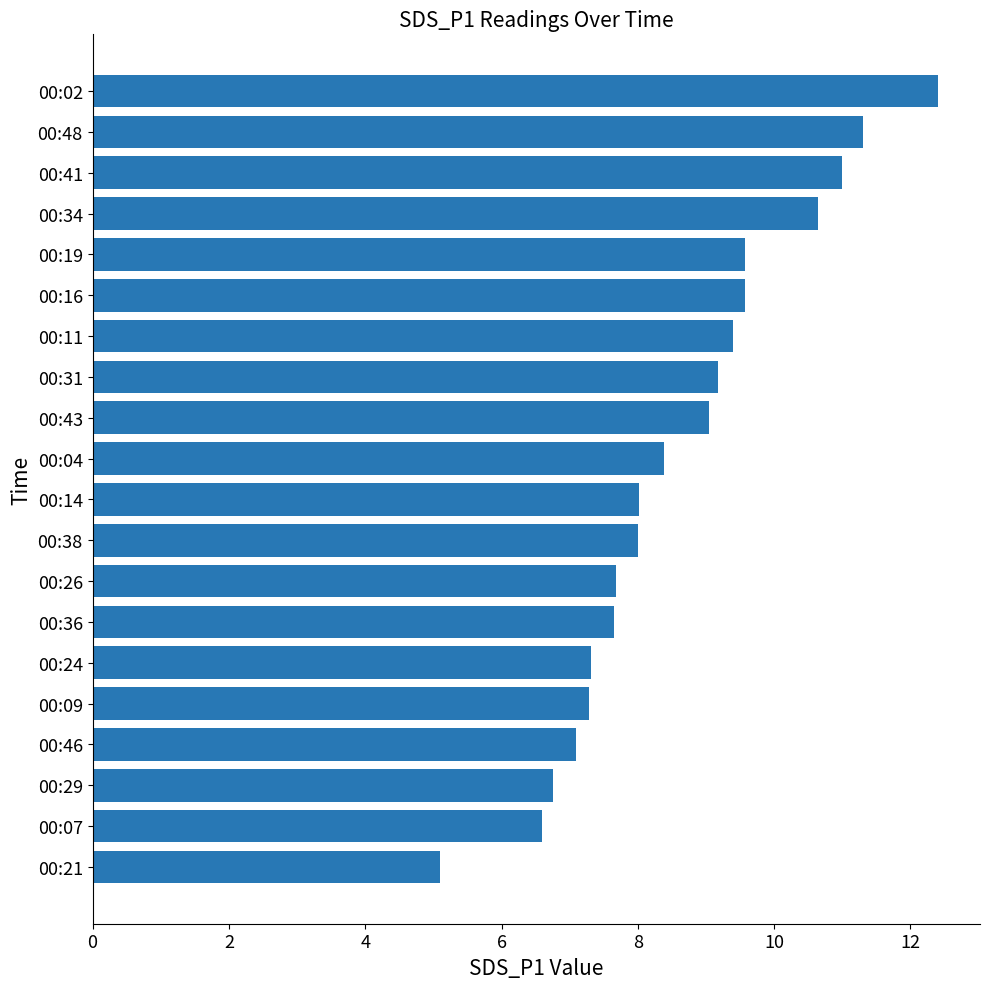

What is the smallest value displayed?

5.1